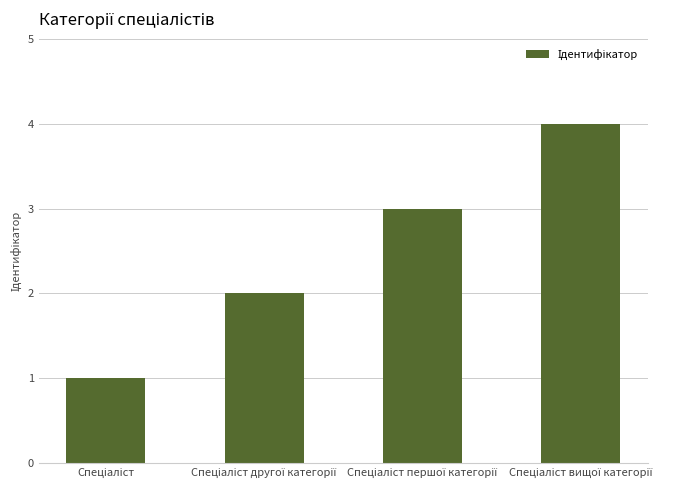

What is the maximum value shown in the chart?

4